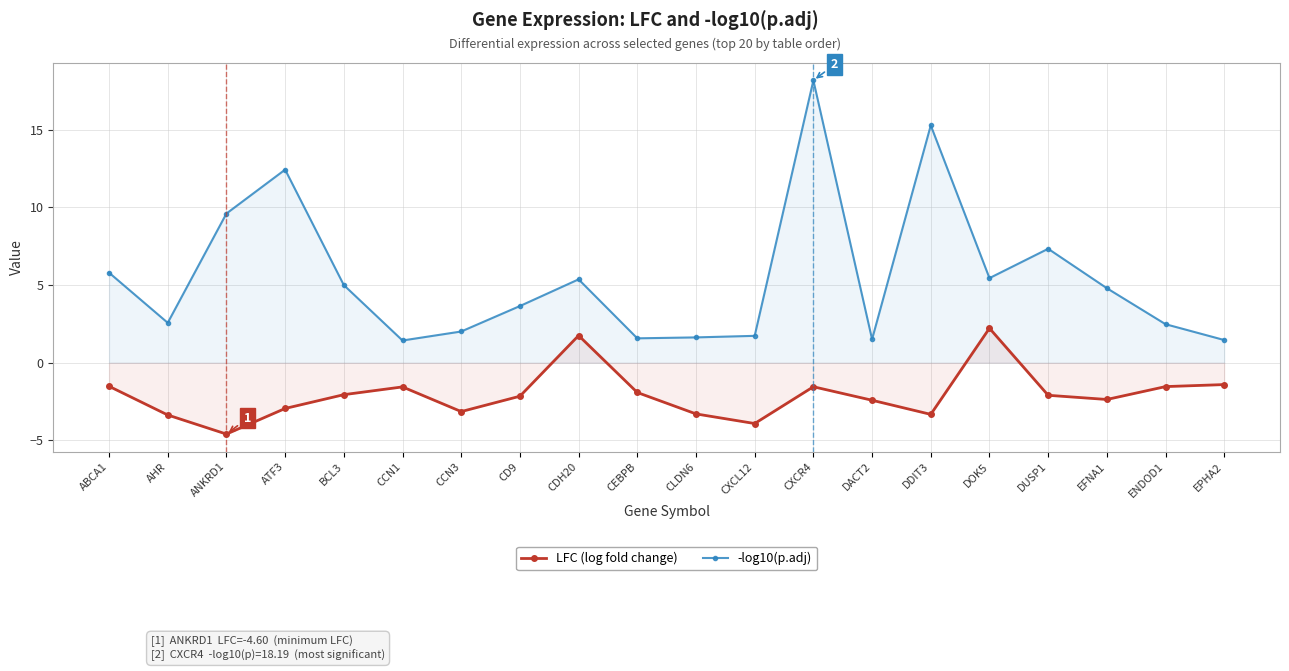

Which series has the largest total across all categories?

-log10(p.adj)